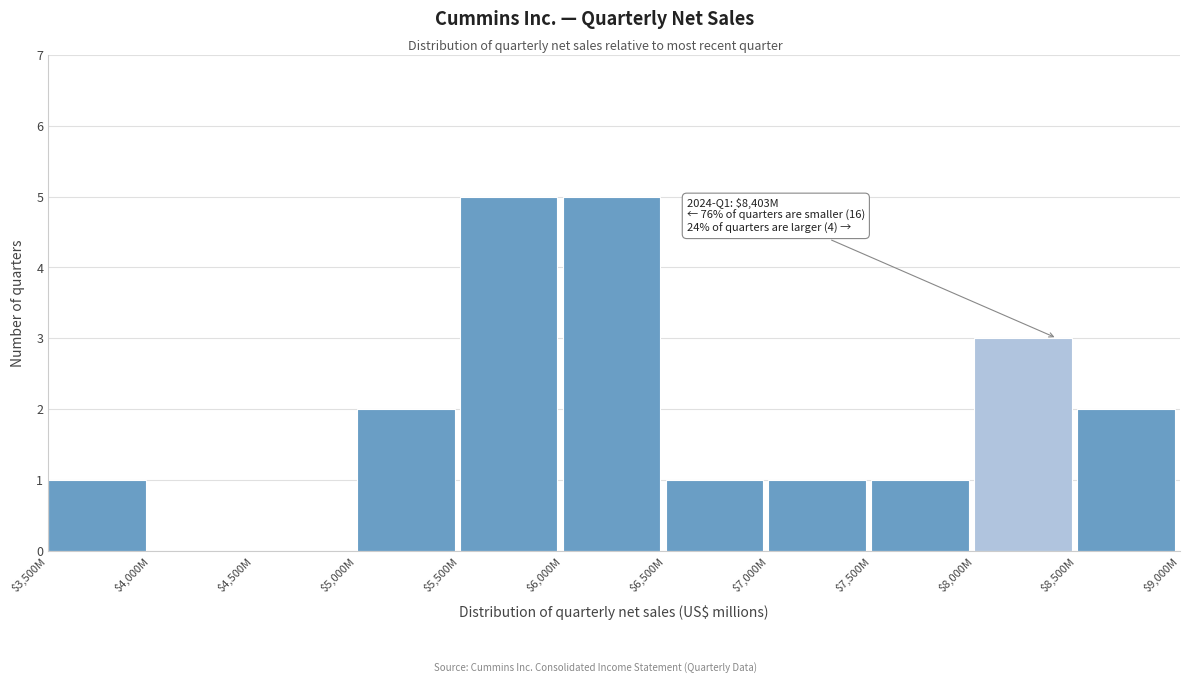

What is the maximum value shown in the chart?

5